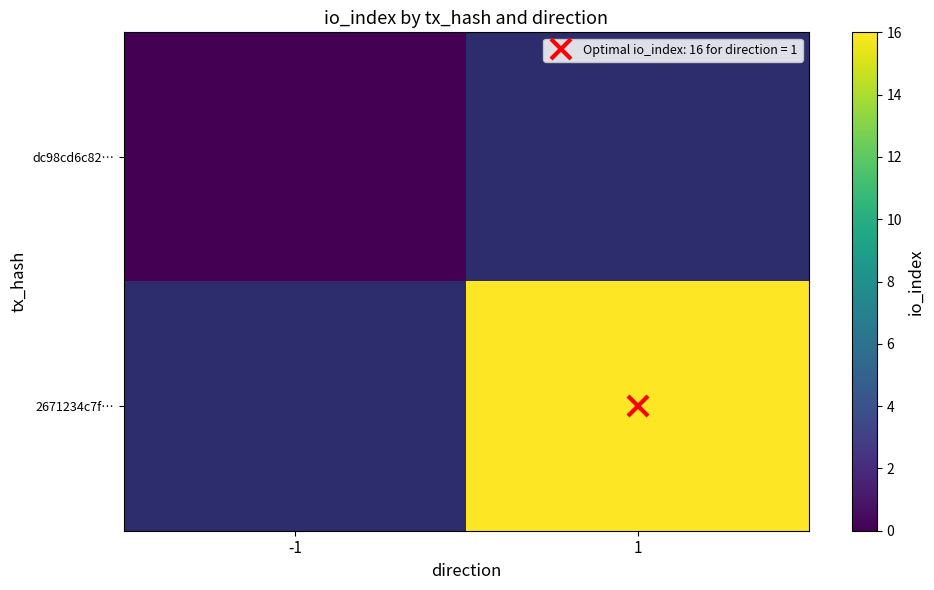

Count the number of data series in this chart.

2